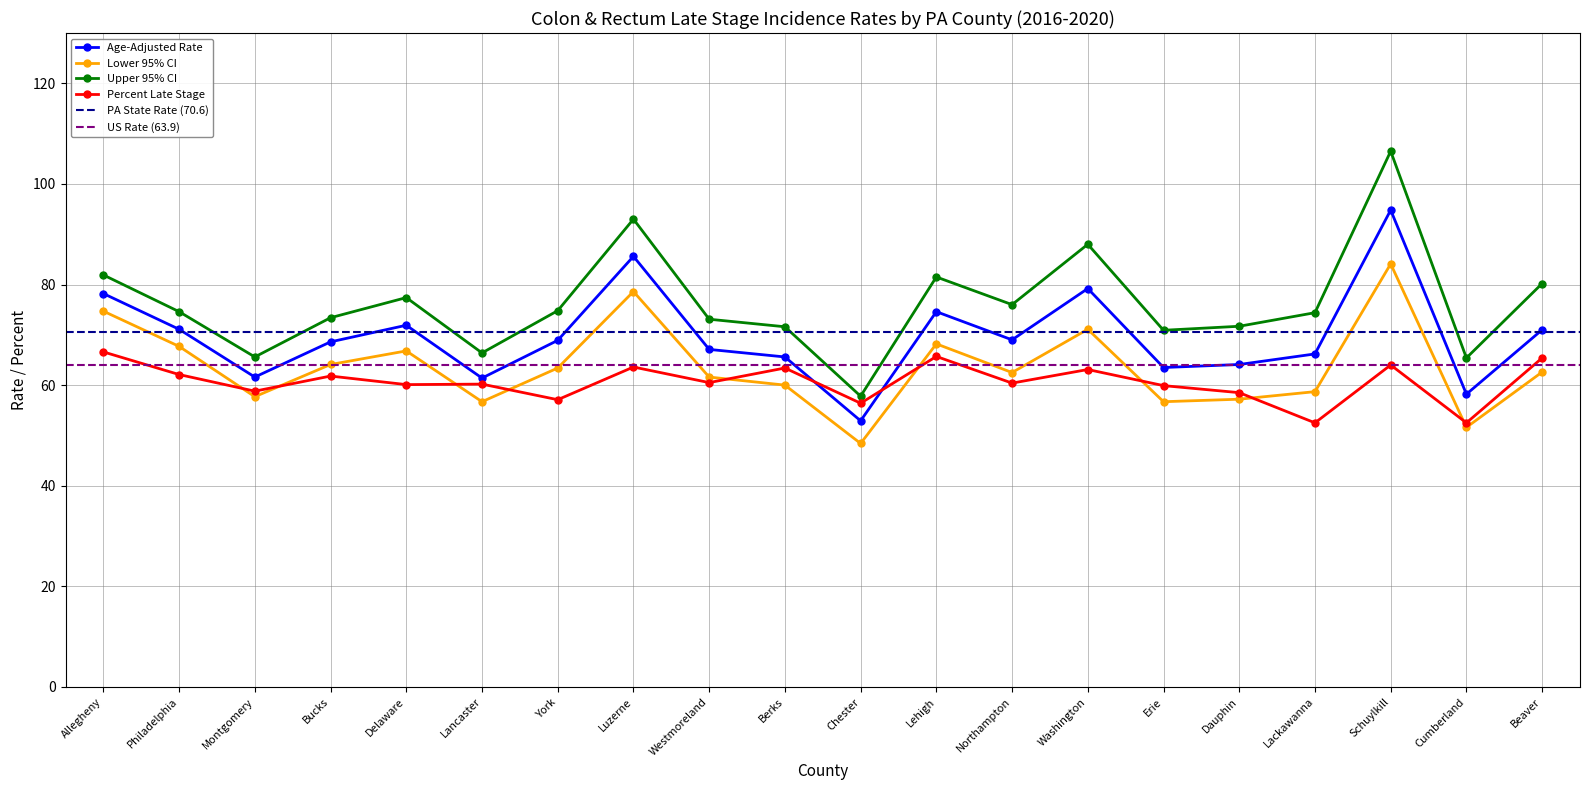

Reading left to right, what are all the values shown in this chart?

Age-Adjusted Rate: Allegheny=78.2	Philadelphia=71.1	Montgomery=61.6	Bucks=68.6	Delaware=71.9	Lancaster=61.4	York=68.9	Luzerne=85.6	Westmoreland=67.1	Berks=65.6	Chester=52.9	Lehigh=74.6	Northampton=69.0	Washington=79.2	Erie=63.5	Dauphin=64.1	Lackawanna=66.2	Schuylkill=94.8	Cumberland=58.2	Beaver=71.0
Lower 95% CI: Allegheny=74.7	Philadelphia=67.7	Montgomery=57.7	Bucks=64.1	Delaware=66.8	Lancaster=56.7	York=63.4	Luzerne=78.6	Westmoreland=61.6	Berks=60.0	Chester=48.4	Lehigh=68.2	Northampton=62.5	Washington=71.1	Erie=56.7	Dauphin=57.2	Lackawanna=58.7	Schuylkill=84.1	Cumberland=51.6	Beaver=62.6
Upper 95% CI: Allegheny=81.9	Philadelphia=74.6	Montgomery=65.6	Bucks=73.4	Delaware=77.4	Lancaster=66.4	York=74.8	Luzerne=93.0	Westmoreland=73.1	Berks=71.6	Chester=57.8	Lehigh=81.5	Northampton=76.0	Washington=88.0	Erie=70.9	Dauphin=71.7	Lackawanna=74.4	Schuylkill=106.5	Cumberland=65.4	Beaver=80.2
Percent Late Stage: Allegheny=66.6	Philadelphia=62.1	Montgomery=58.8	Bucks=61.8	Delaware=60.1	Lancaster=60.2	York=57.1	Luzerne=63.6	Westmoreland=60.5	Berks=63.4	Chester=56.4	Lehigh=65.7	Northampton=60.4	Washington=63.1	Erie=59.9	Dauphin=58.5	Lackawanna=52.5	Schuylkill=64.0	Cumberland=52.5	Beaver=65.4